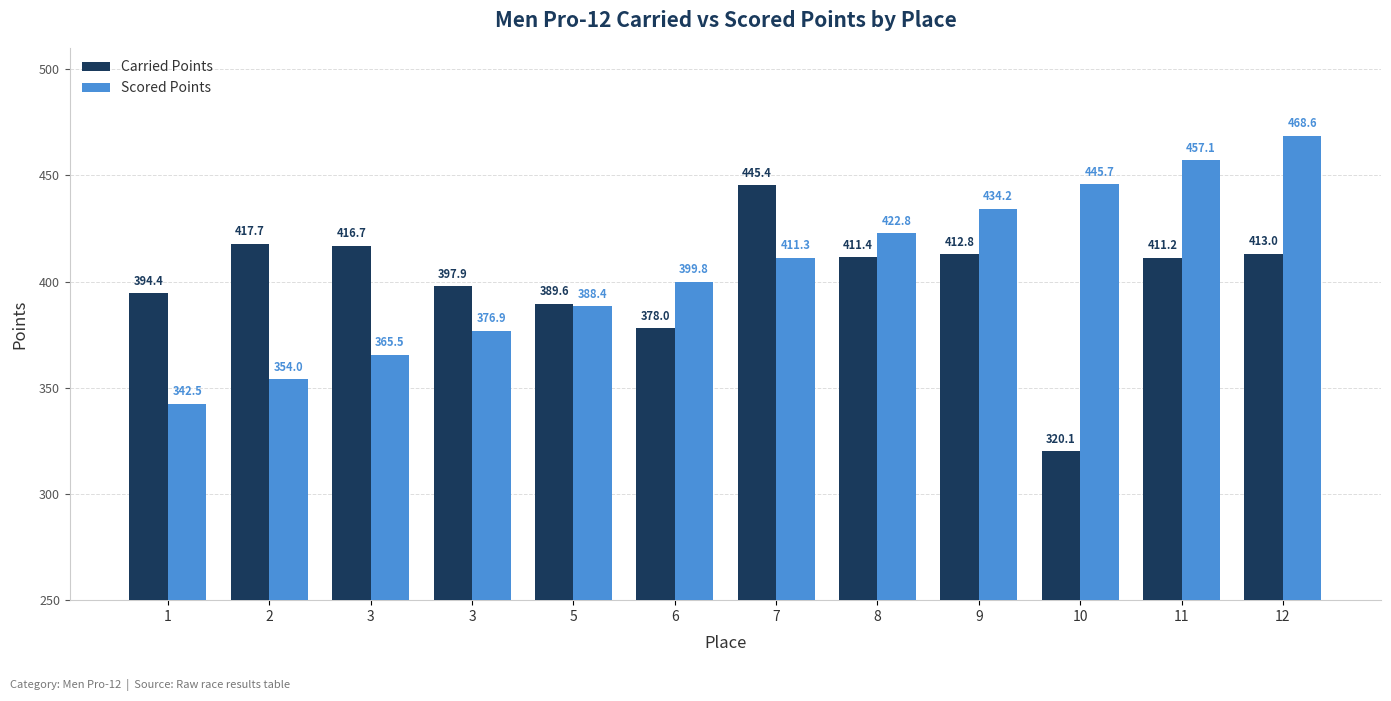

At which category does the chart reach its peak across all series?

12